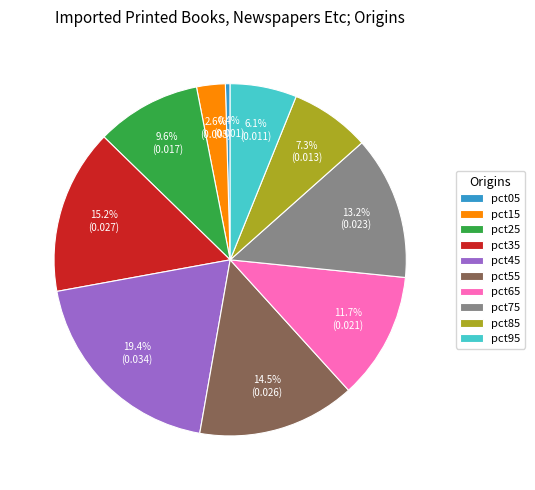

What is the smallest slice in the pie chart?

pct05